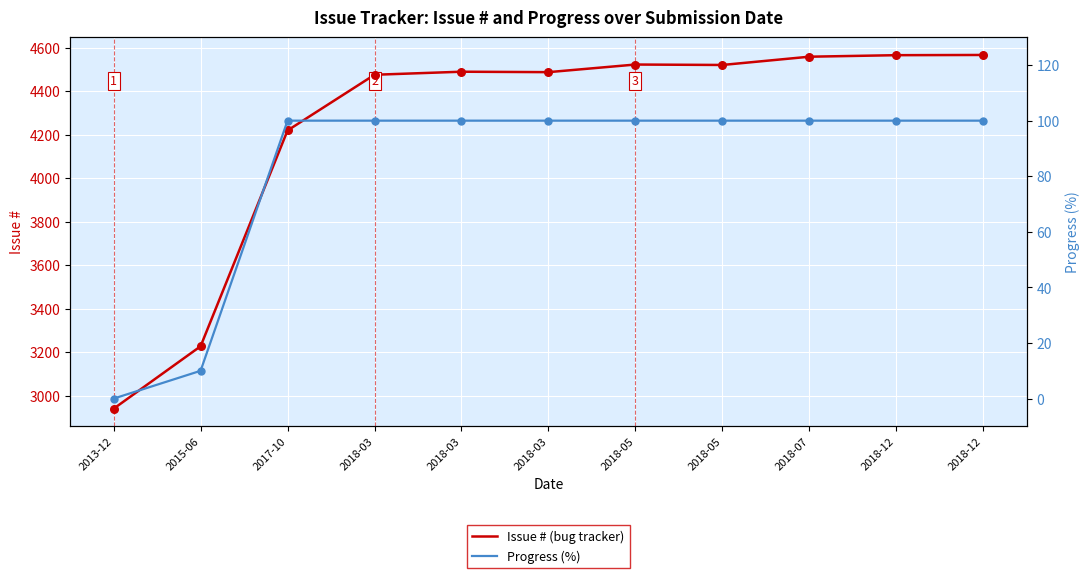

At how many categories does at least one series exceed 4435?

8